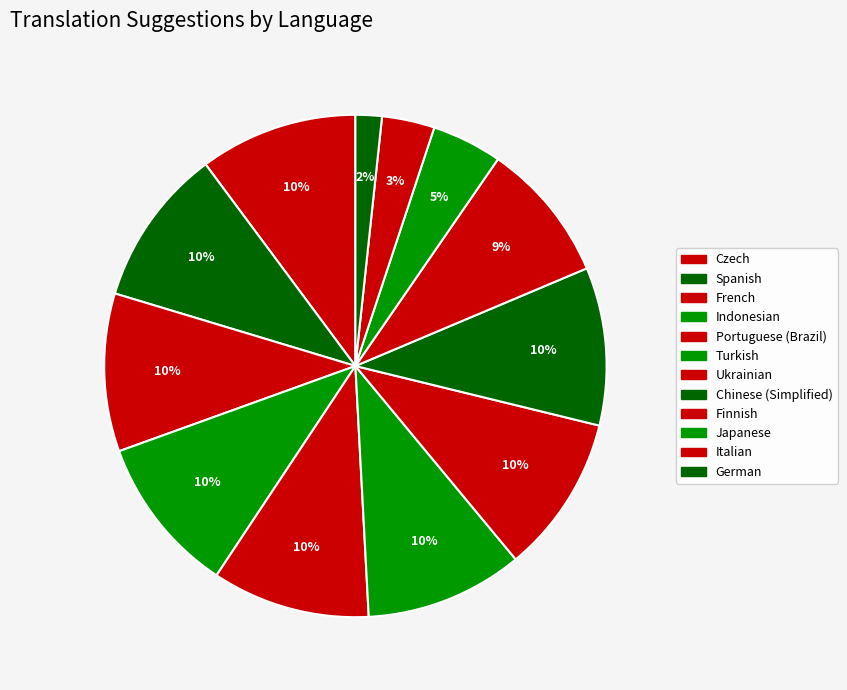

How many segments does this pie chart have?

12